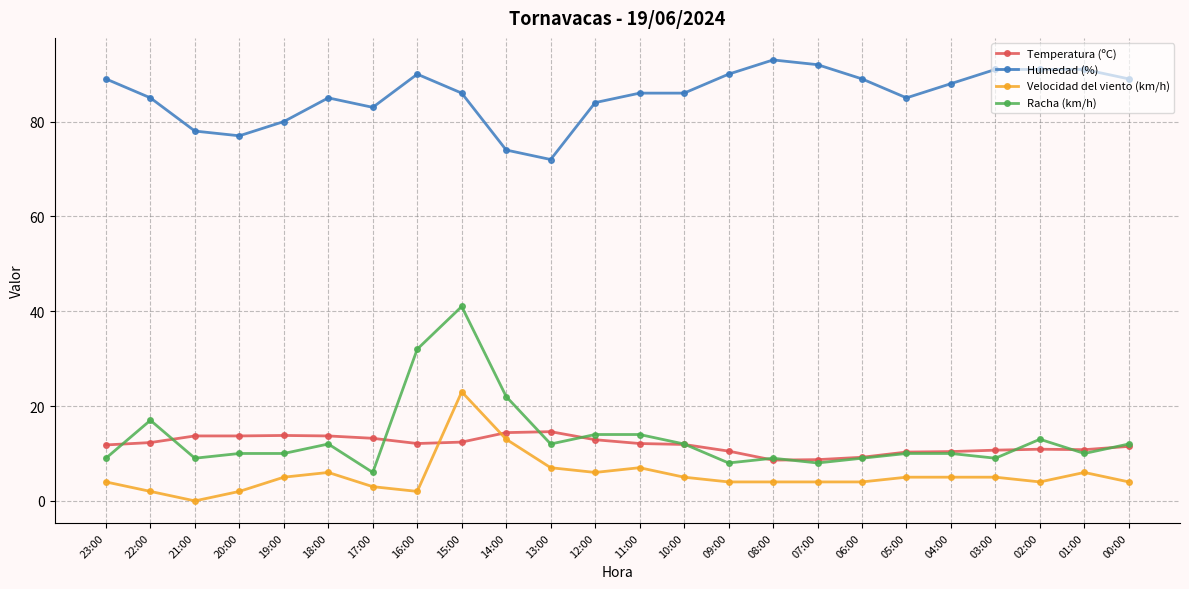

What is the spread (max minus min) of values at 01:00?

85.0